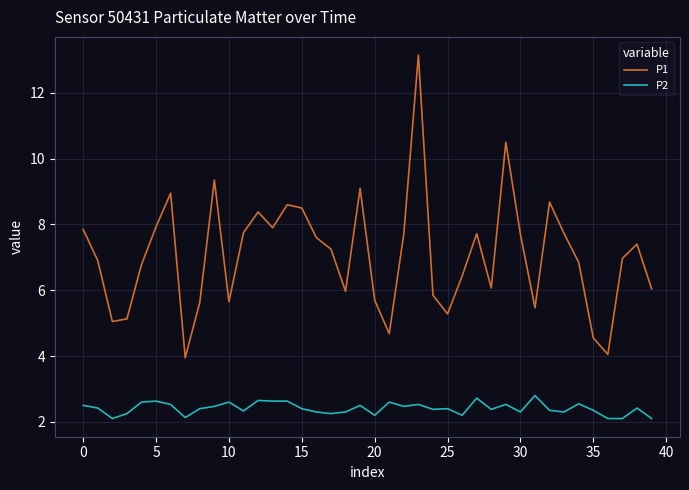

What is the maximum value shown in the chart?

13.2